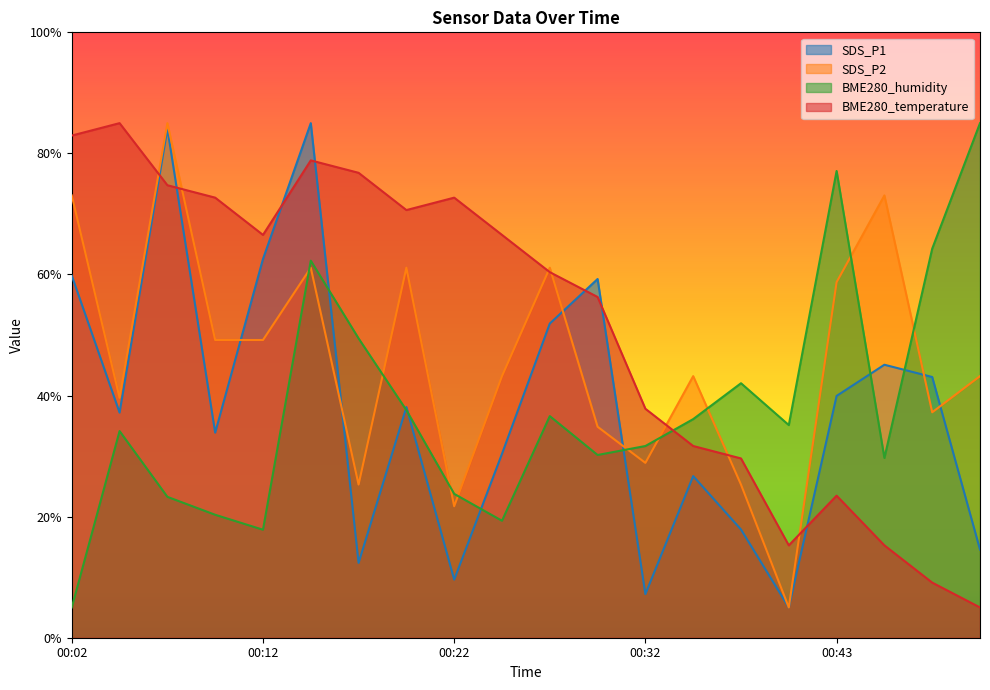

Rank the series at 00:46 from highest to lowest value.

SDS_P2, SDS_P1, BME280_humidity, BME280_temperature